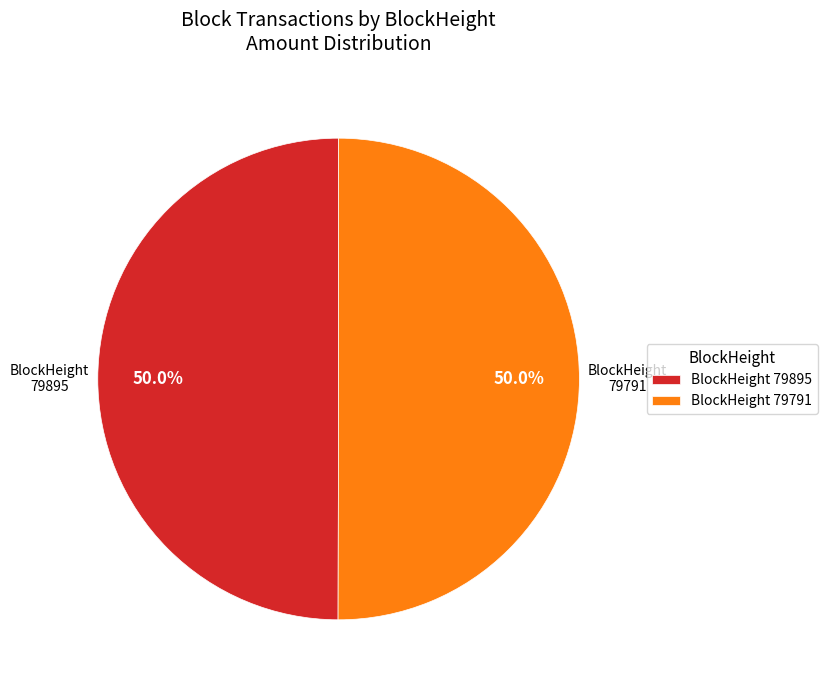

How many slices are in this pie chart?

2